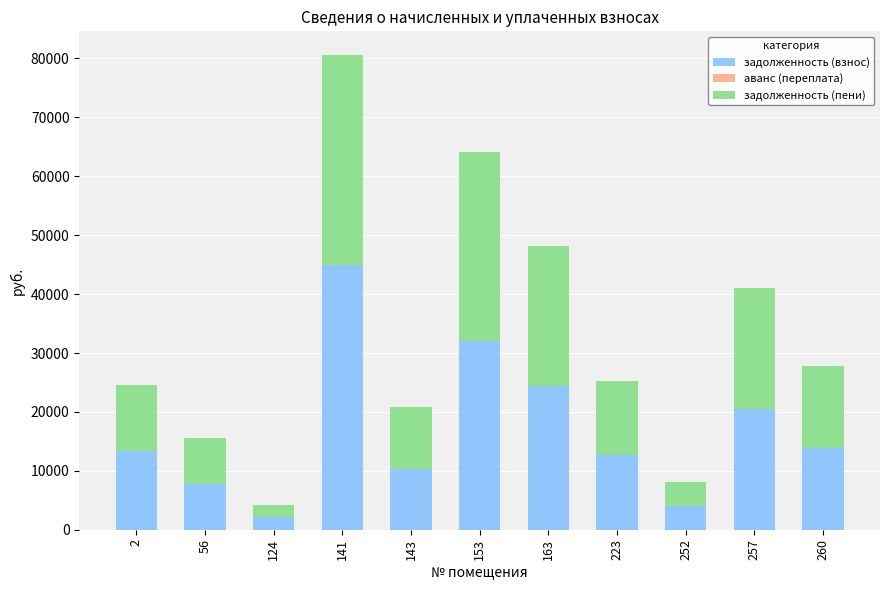

At which category is the sum across all series the highest?

141